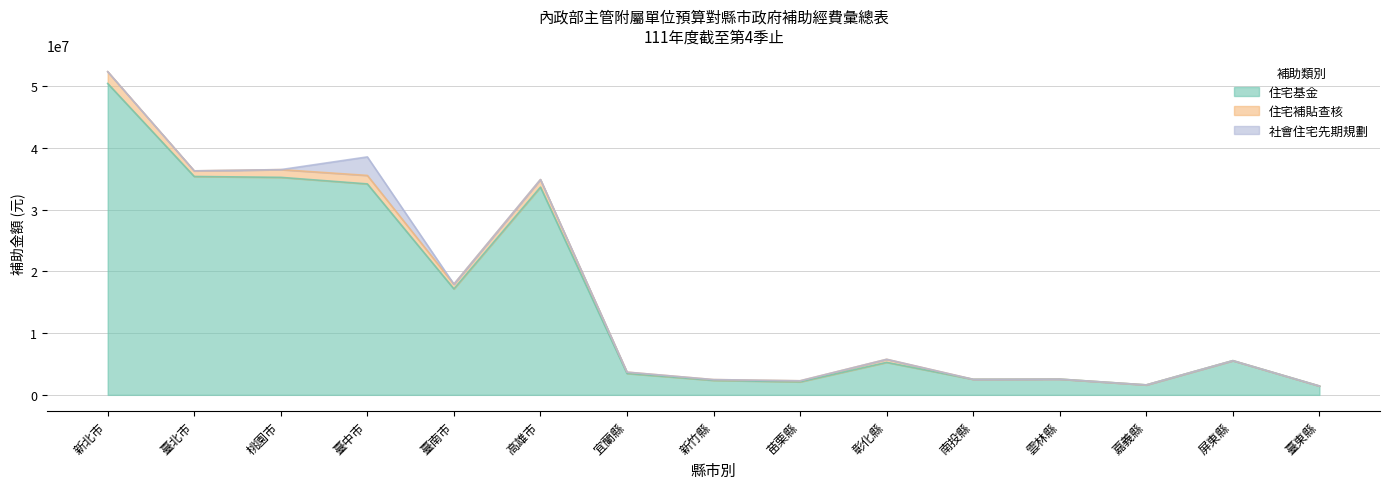

At how many categories does at least one series exceed 44322460?

1